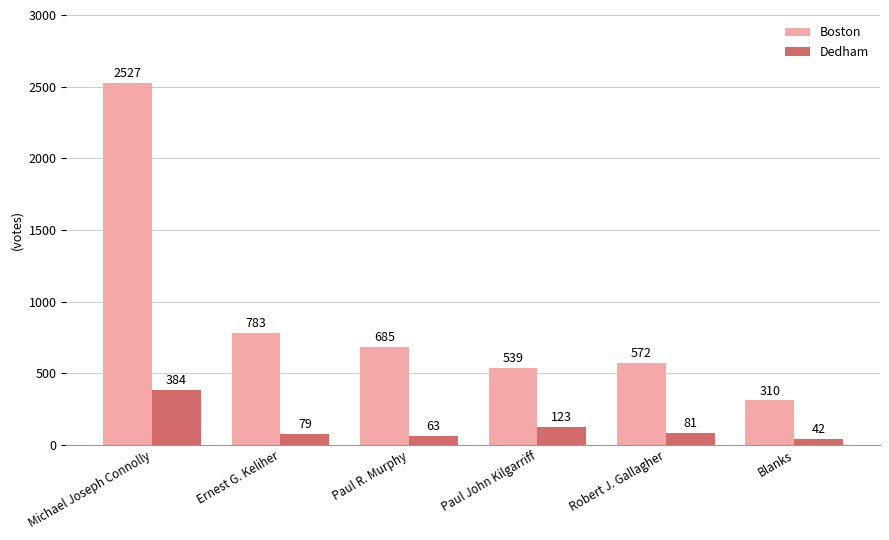

List the labels in order of Dedham value, smallest first.

Blanks, Paul R. Murphy, Ernest G. Keliher, Robert J. Gallagher, Paul John Kilgarriff, Michael Joseph Connolly